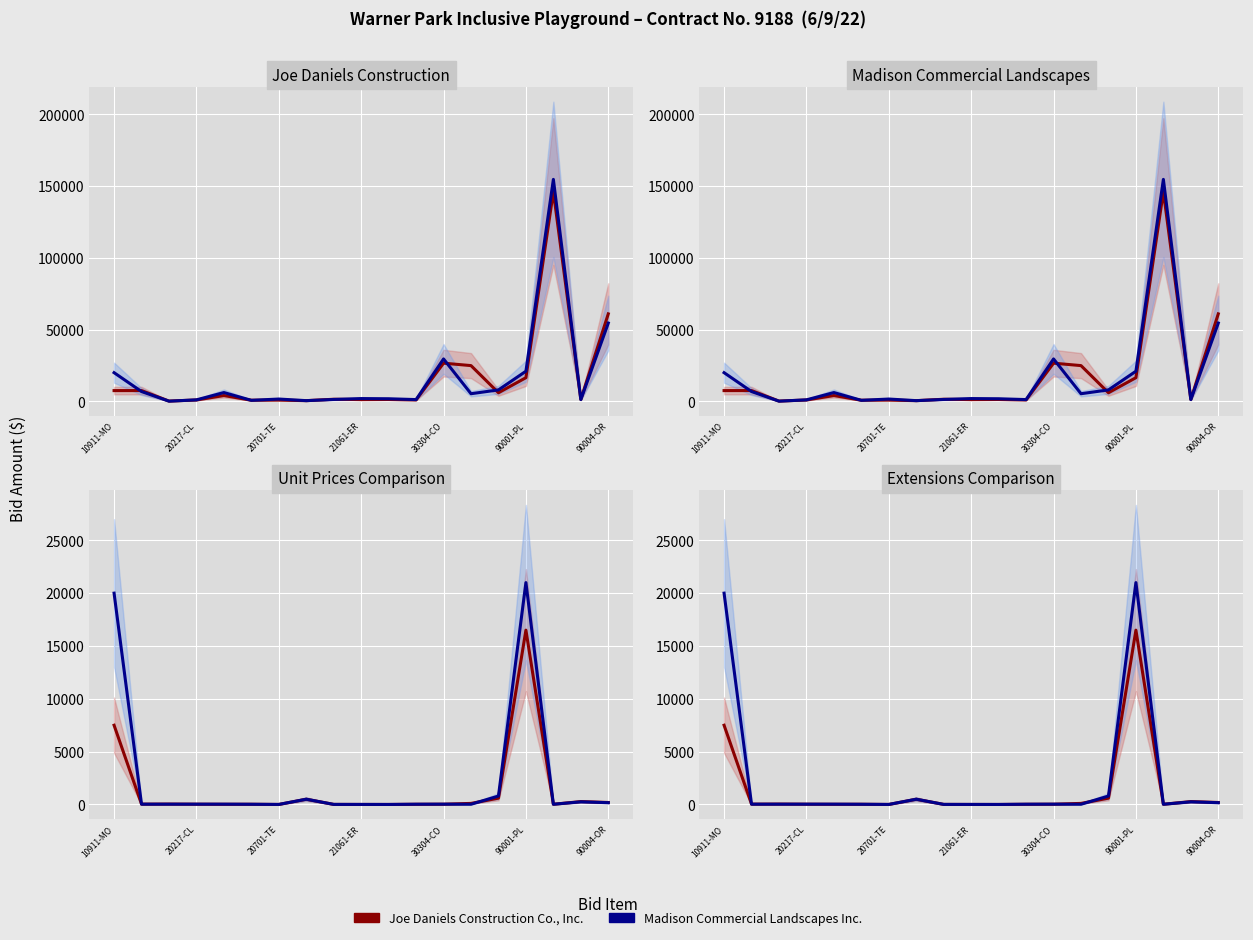

At which category is the sum across all series the highest?

16